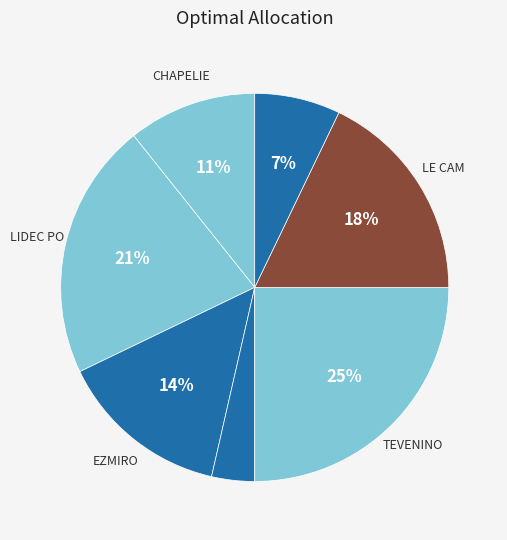

To the nearest percent, what is the difference between the largest and smallest slice percentages?

21%